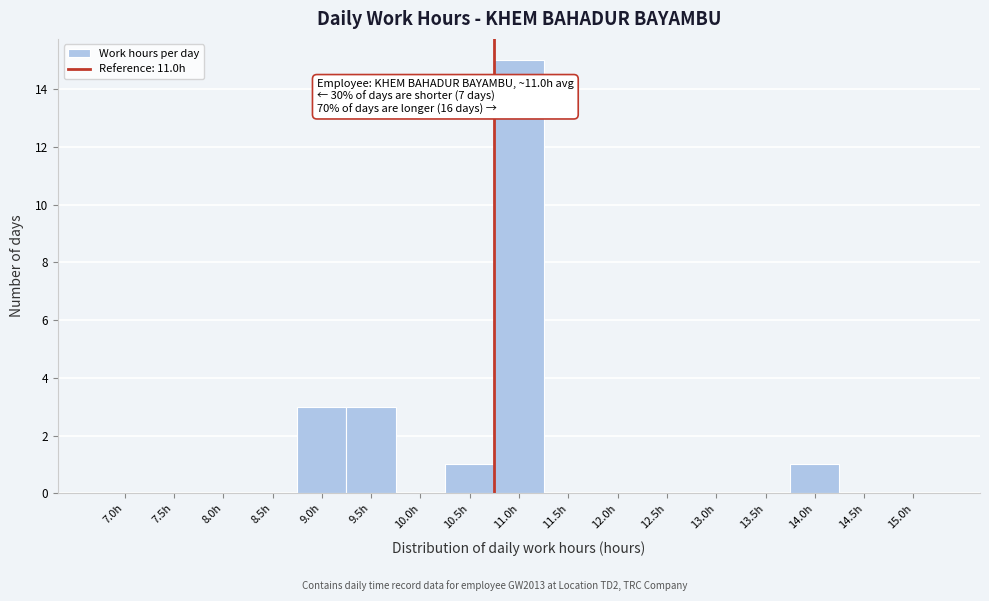

Reading left to right, what are all the values shown in this chart?

7.0h=0	7.5h=0	8.0h=0	8.5h=0	9.0h=3	9.5h=3	10.0h=0	10.5h=1	11.0h=15	11.5h=0	12.0h=0	12.5h=0	13.0h=0	13.5h=0	14.0h=1	14.5h=0	15.0h=0